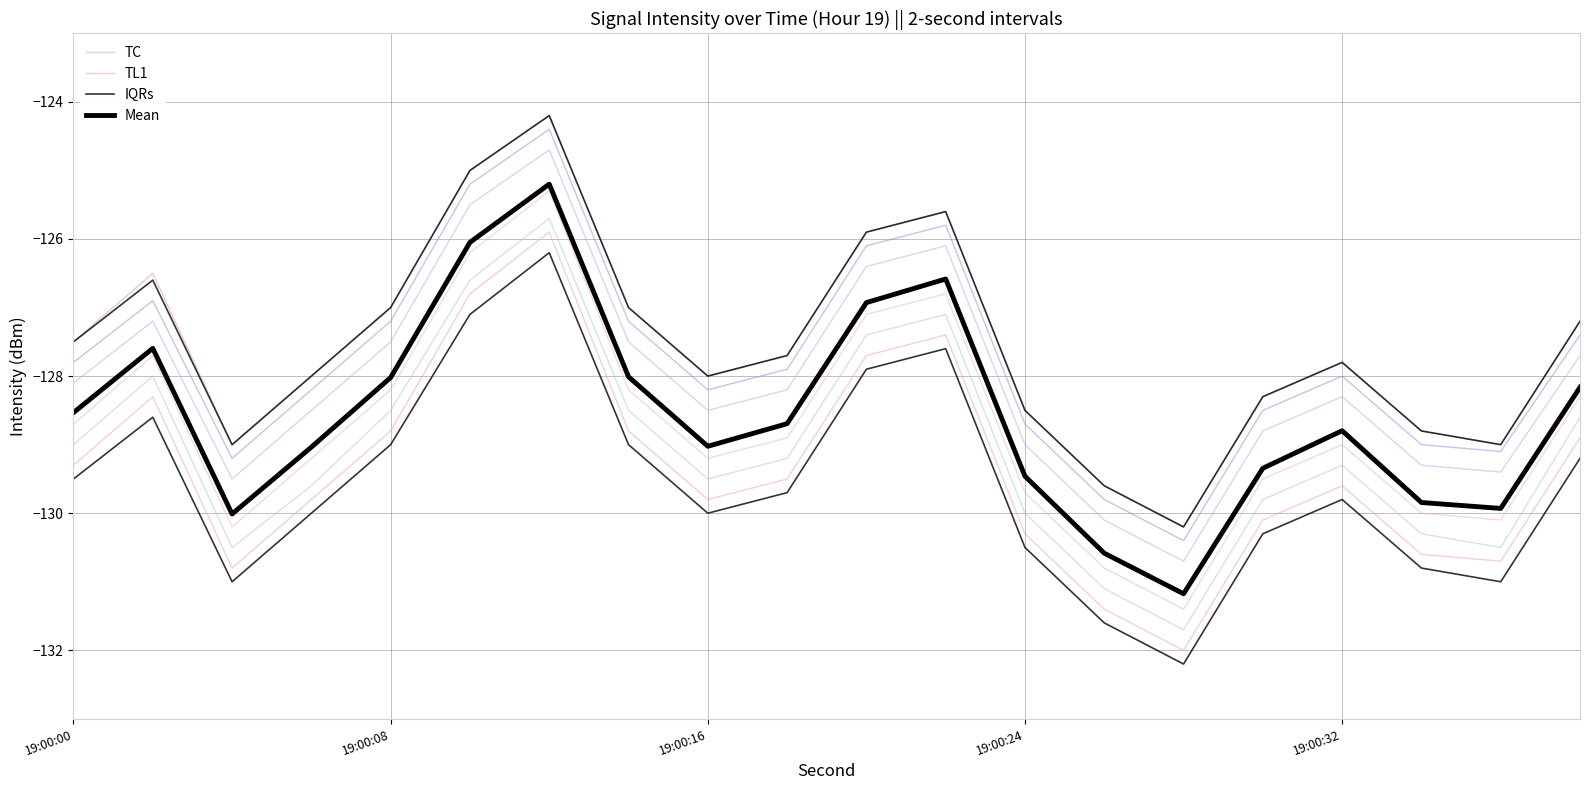

List the series in order of their peak value, highest first.

IQRs, TC, Mean, TL1